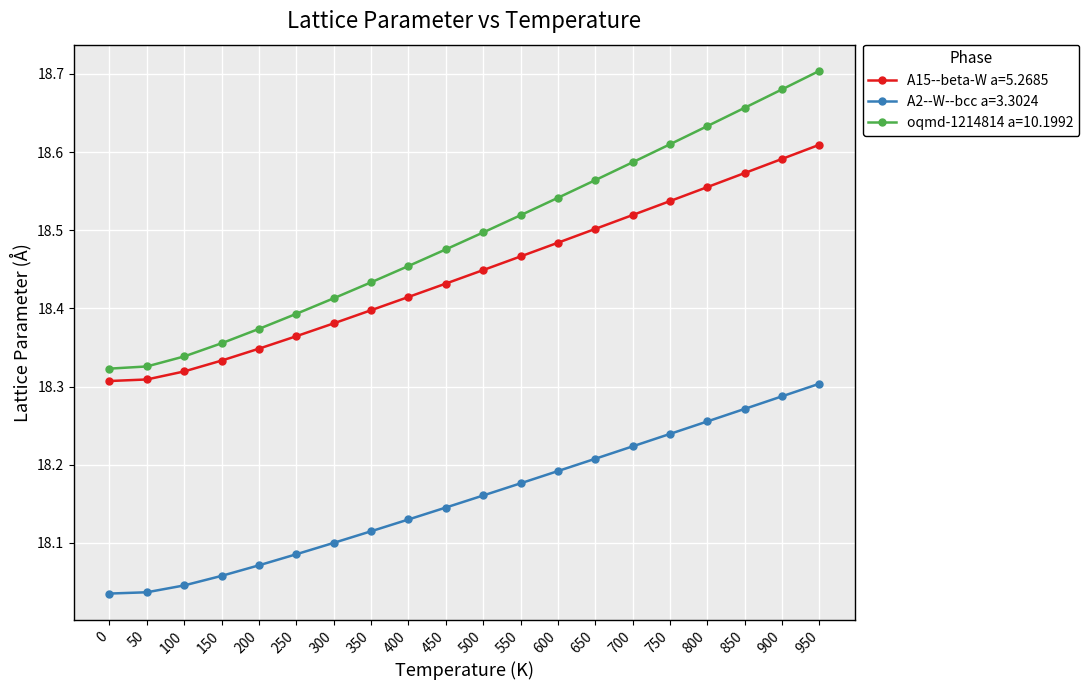

True or false: A15--beta-W a=5.2685 and oqmd-1214814 a=10.1992 intersect in this chart.

False